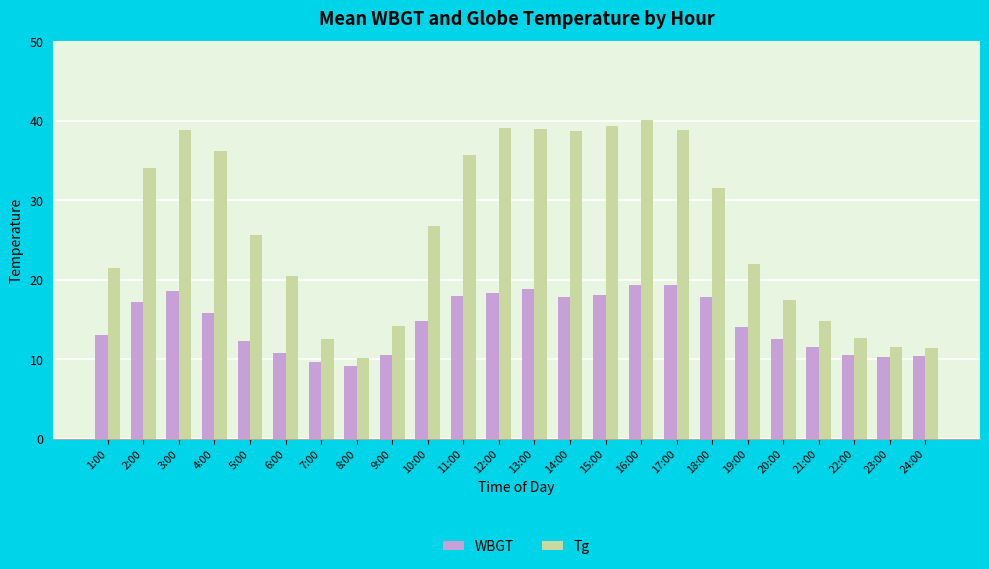

Count the number of categories in the chart.

24